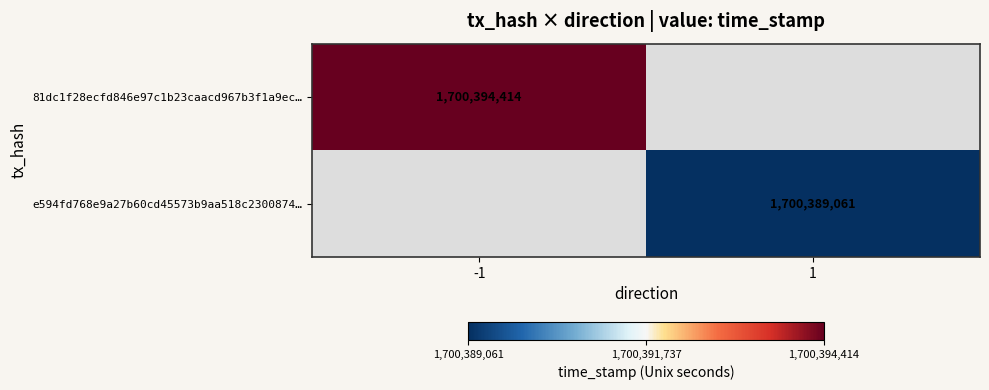

True or false: 81dc1f28ecfd846e97c1b23caacd967b3f1a9ec… has a value of 2701015572 at -1.

False